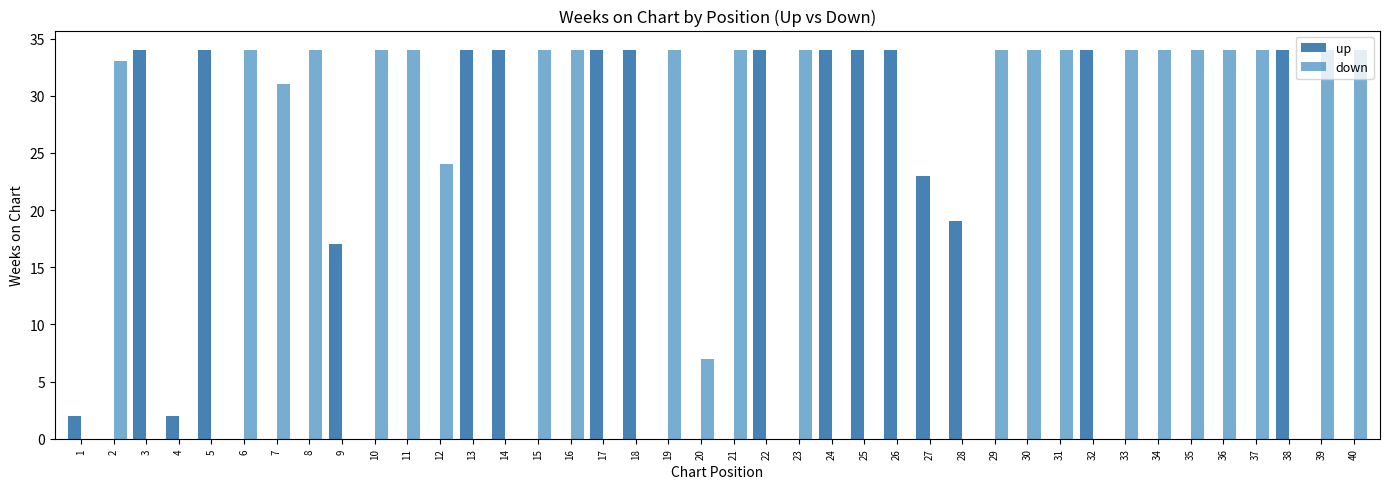

Between 22 and 27, which series saw the biggest shift?

up